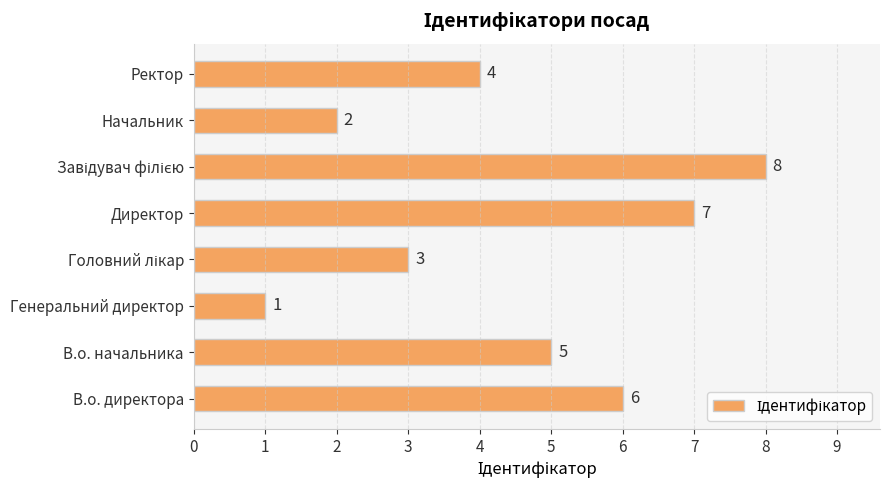

Where is the data nearest to the value 4?

Ректор